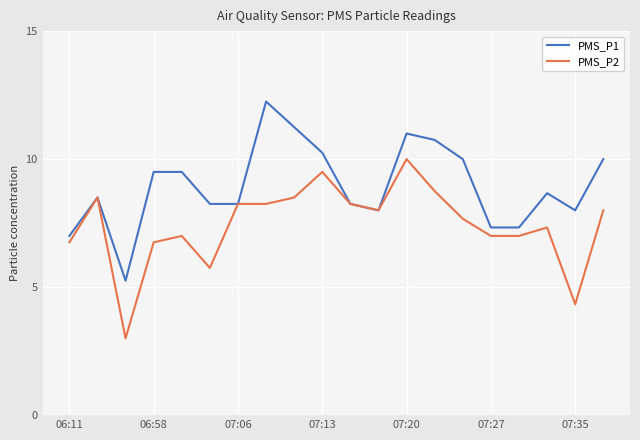

Which series has the largest total across all categories?

PMS_P1